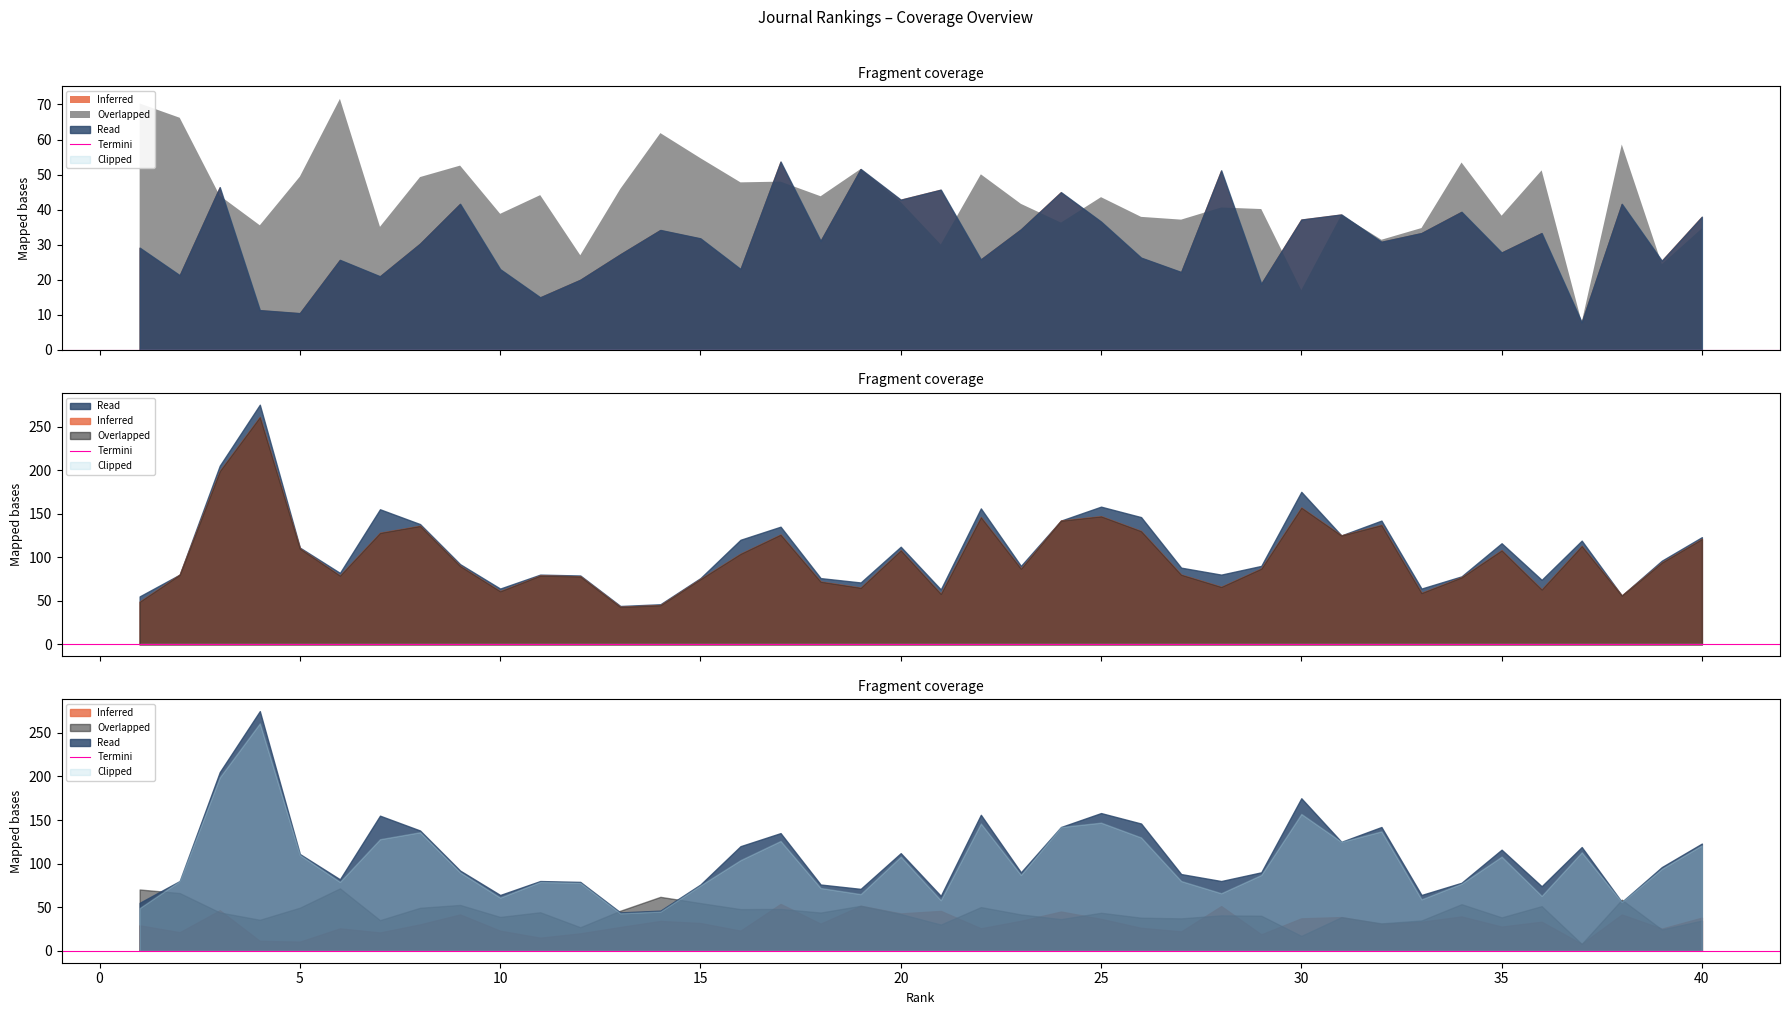

Between 29 and 22, which is larger?

22